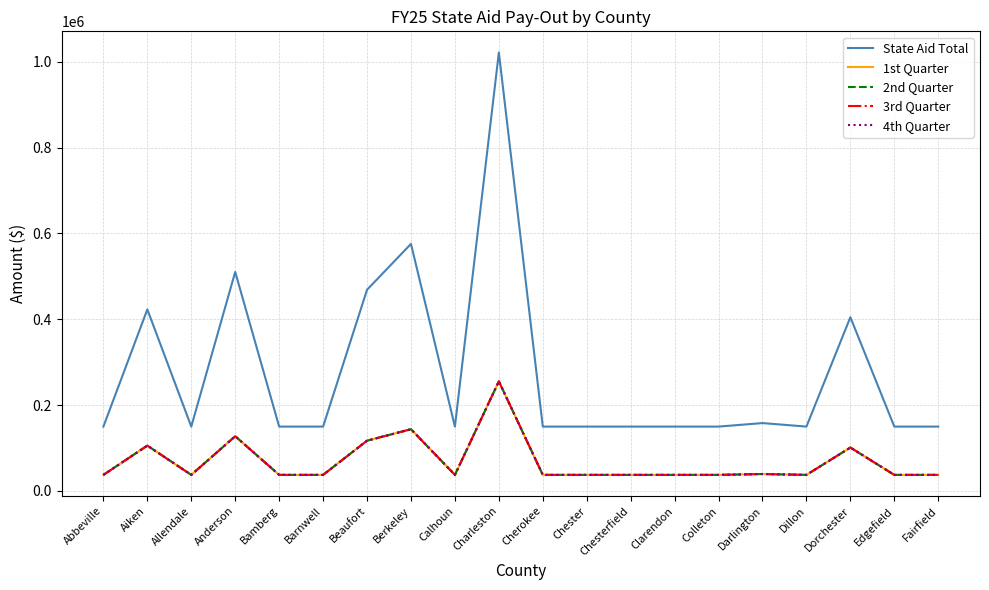

Rank the categories by State Aid Total value from highest to lowest.

Charleston, Berkeley, Anderson, Beaufort, Aiken, Dorchester, Darlington, Abbeville, Allendale, Bamberg, Barnwell, Calhoun, Cherokee, Chester, Chesterfield, Clarendon, Colleton, Dillon, Edgefield, Fairfield